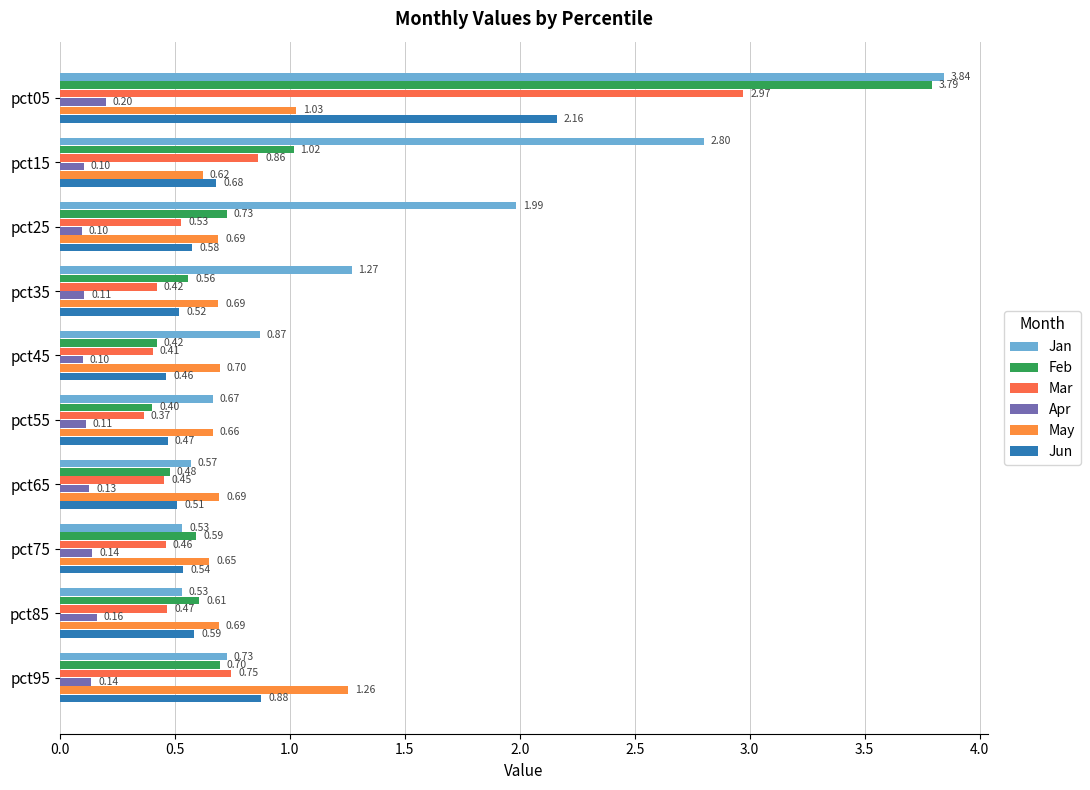

What is the average value of the May series?

0.8